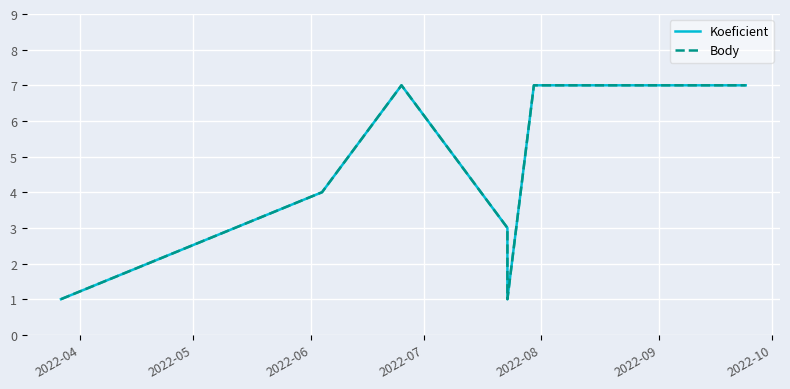

The value of Body at 2022-09 is 7. True or false?

True